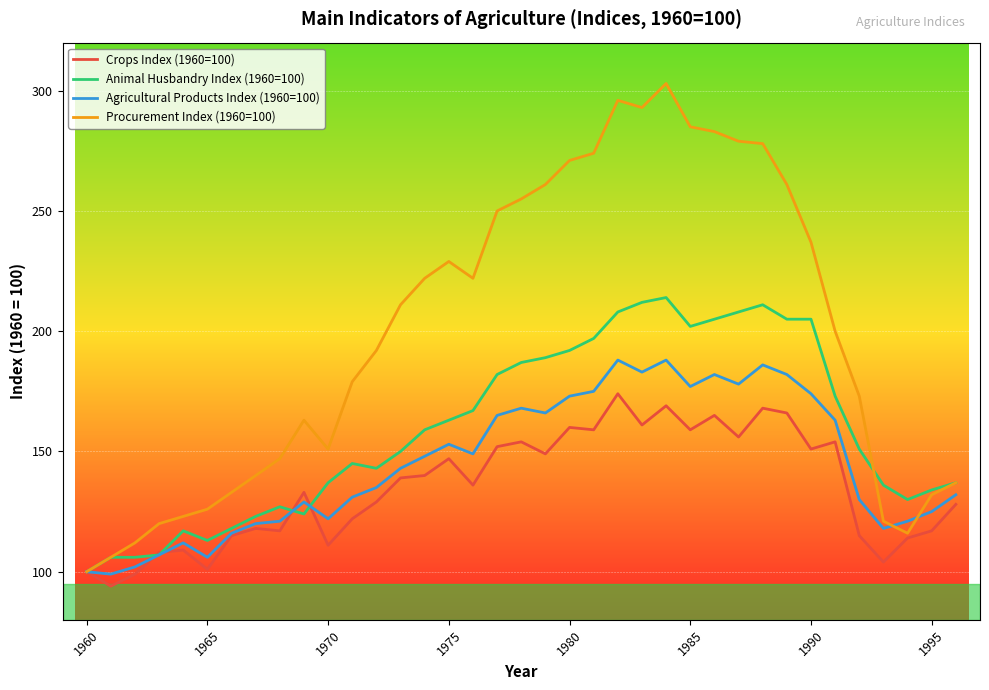

Rank the series by their average value, from highest to lowest.

Procurement Index (1960=100), Animal Husbandry Index (1960=100), Agricultural Products Index (1960=100), Crops Index (1960=100)